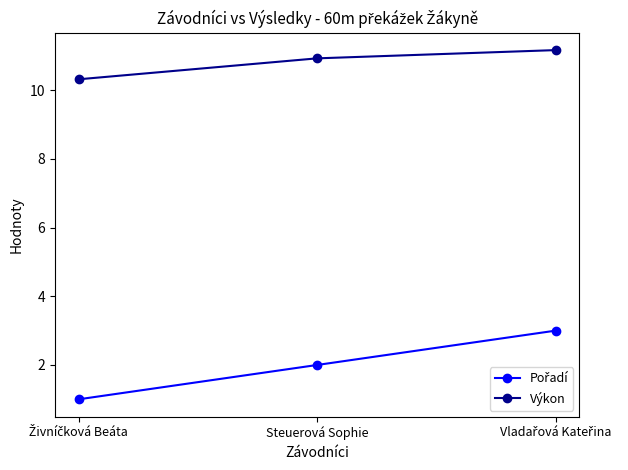

How many categories are shown in the chart?

3